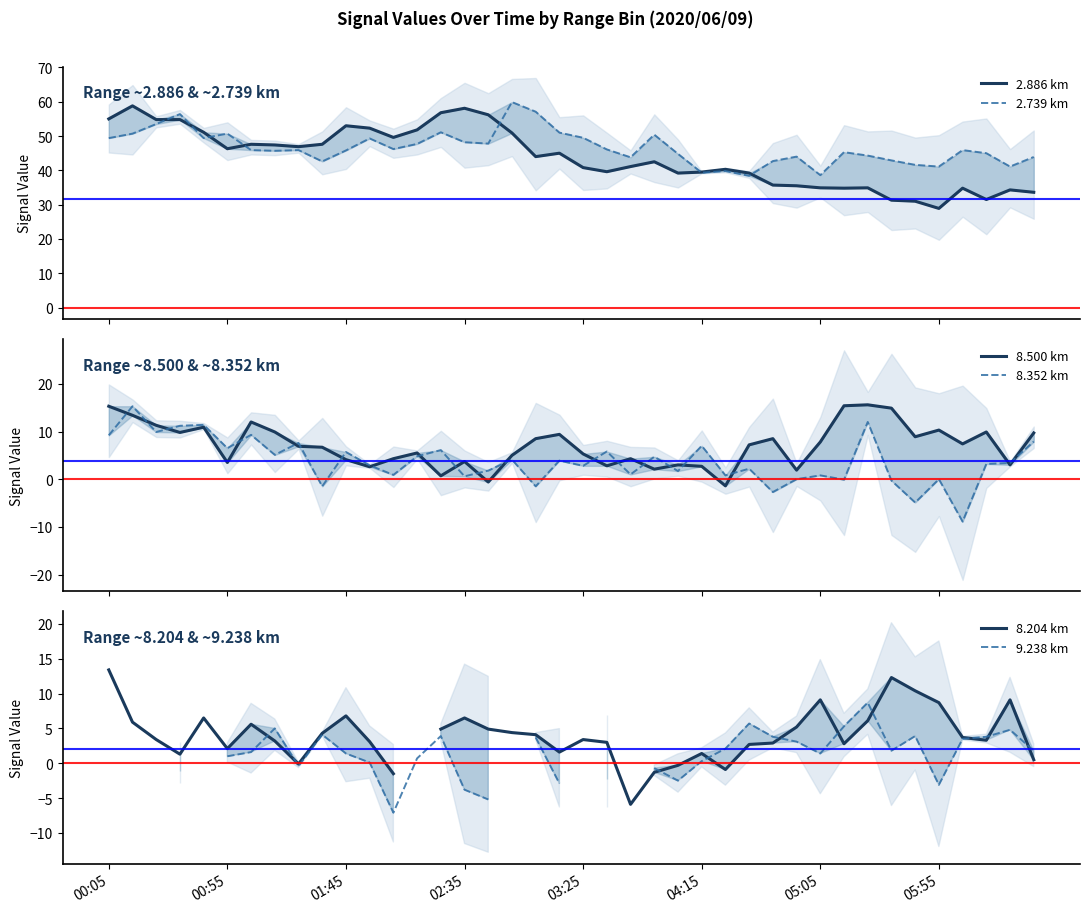

Does the chart have visible grid lines?

No